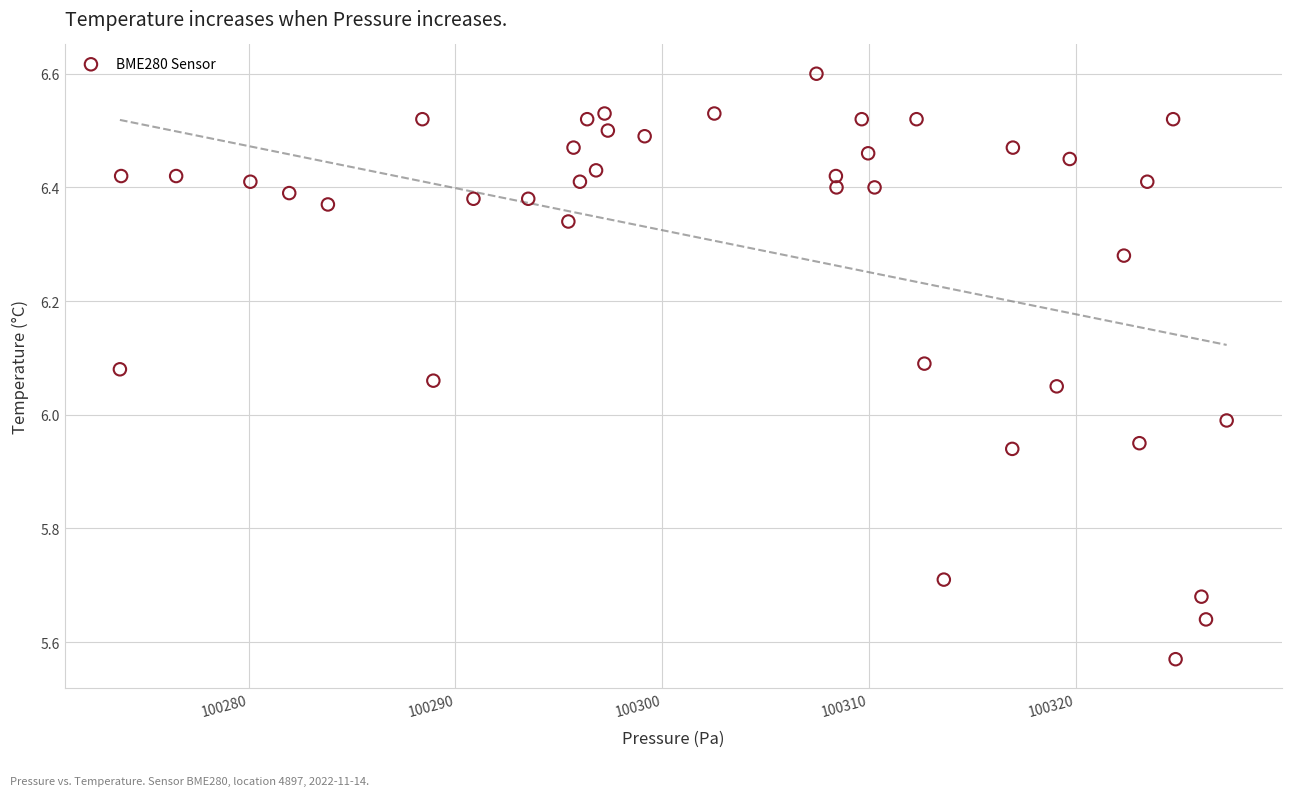

What is the range of Y values (max minus min)?

1.0